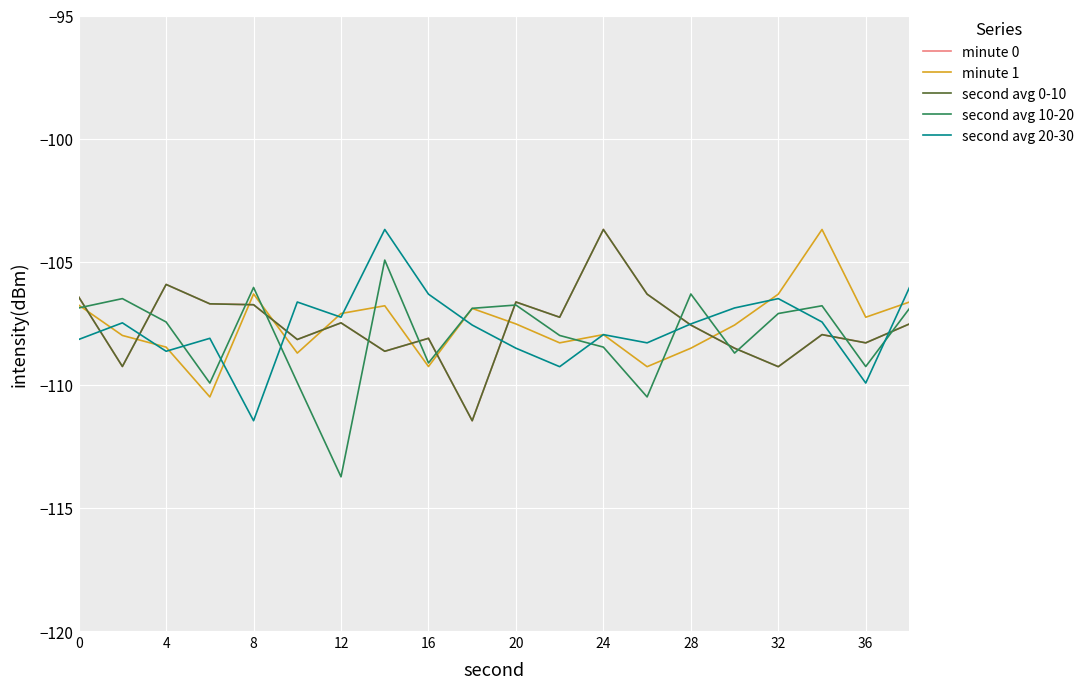

True or false: second avg 20-30 has more than 2 interior local peaks.

True